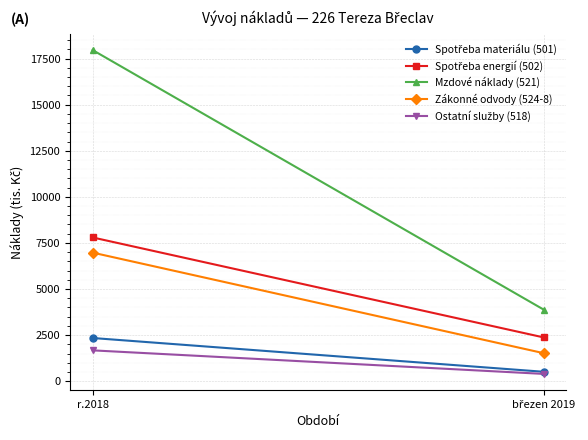

List the labels in order of Zákonné odvody (524-8) value, largest first.

r.2018, březen 2019